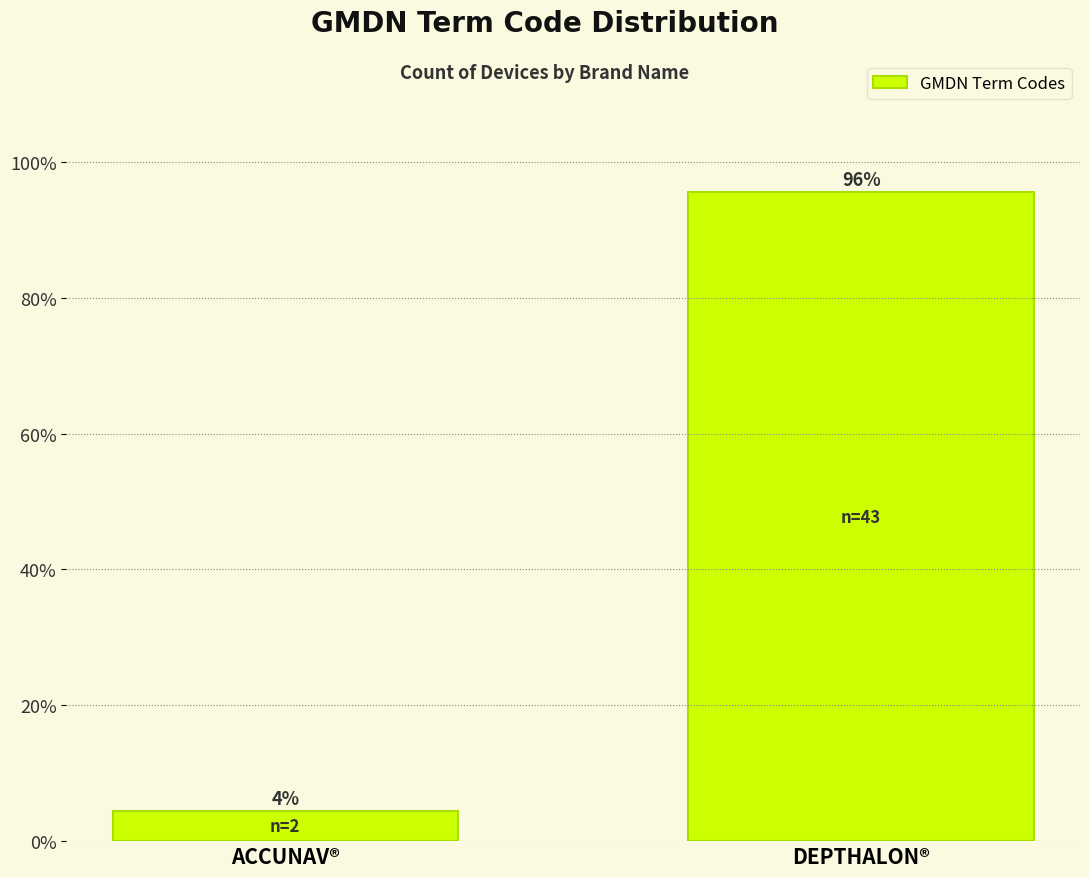

What is the sum of the values at ACCUNAV® and DEPTHALON®?

100.0